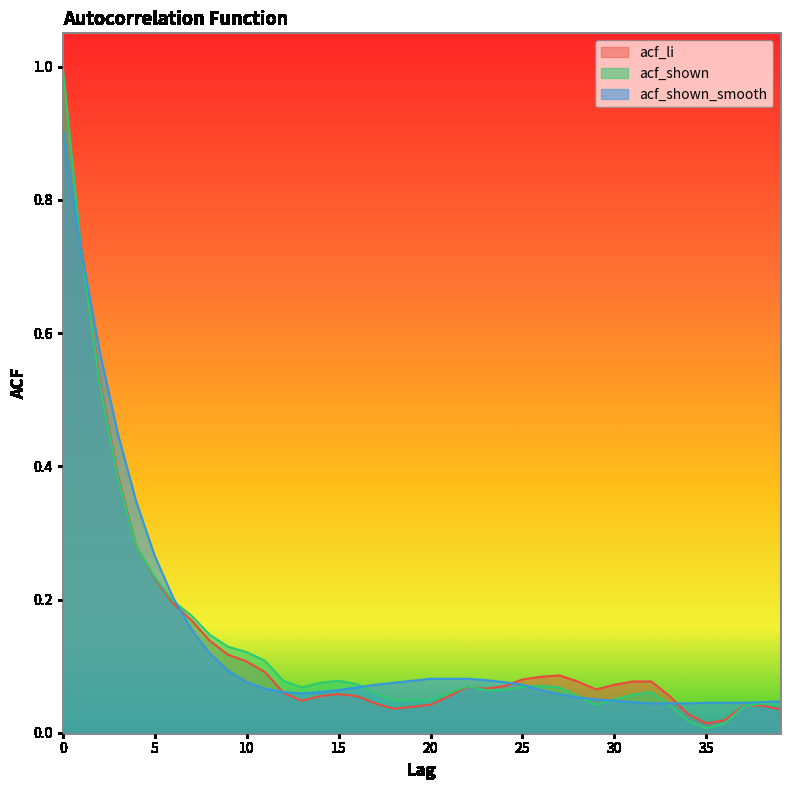

What is the average value of the acf_shown series?

0.1